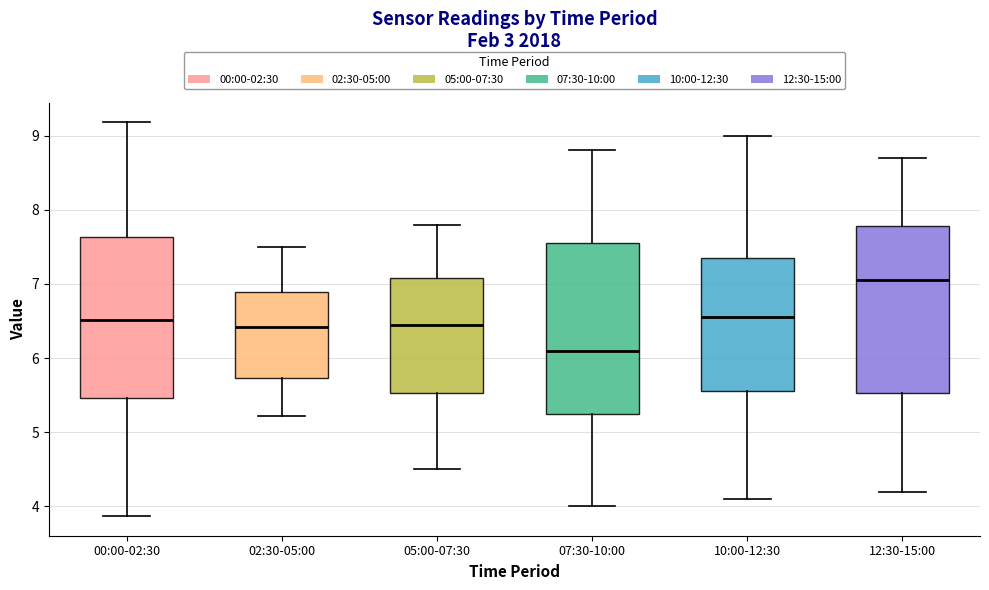

Where does the median line of the box for 07:30-10:00 sit on the y-axis? The values are not printed on the chart, so give them approximately, as read against the axis.

6.1